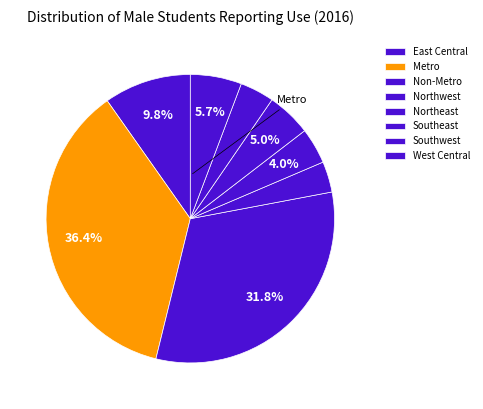

To the nearest percent, what portion does Southwest represent?

4%